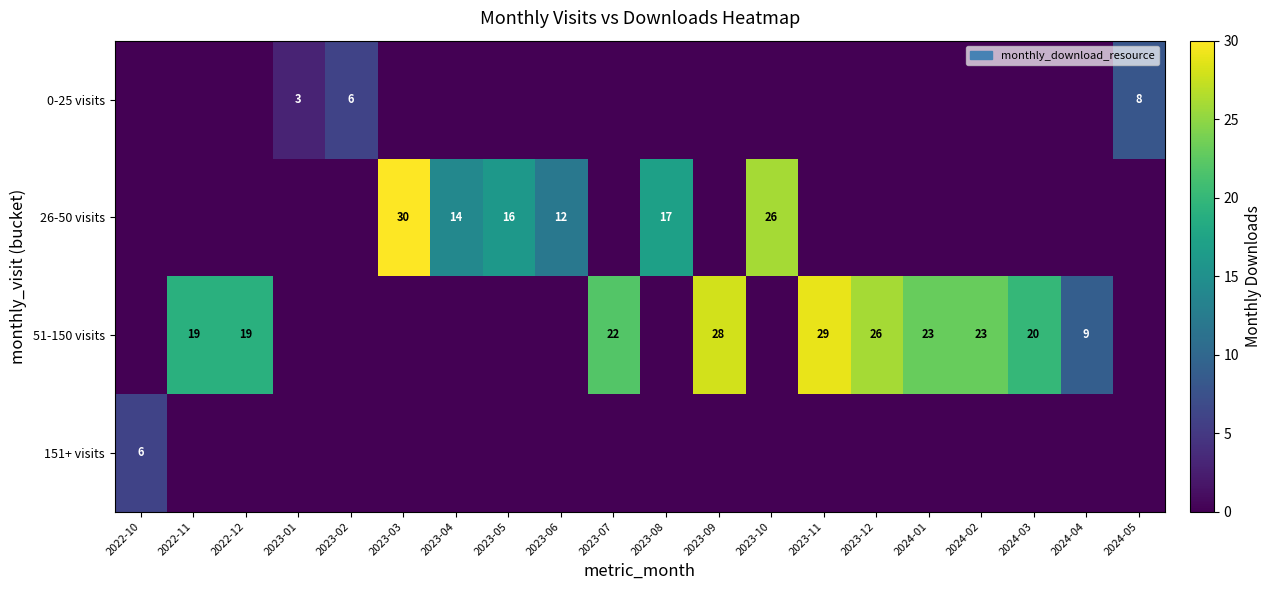

What is the difference between the 26-50 visits values at 2023-03 and 2023-05?

14